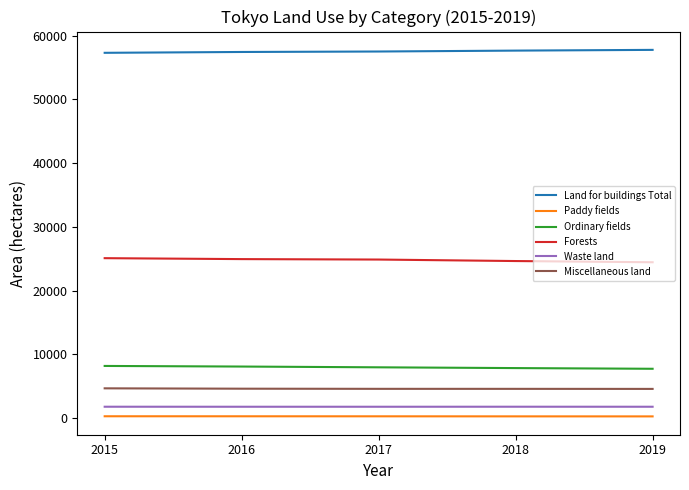

What is the difference between the Forests values at 2016 and 2015?

147.5